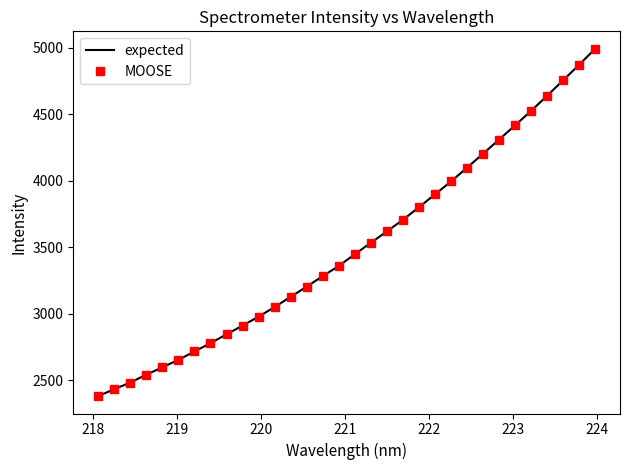

How many data points in MOOSE are less than 3446?

16